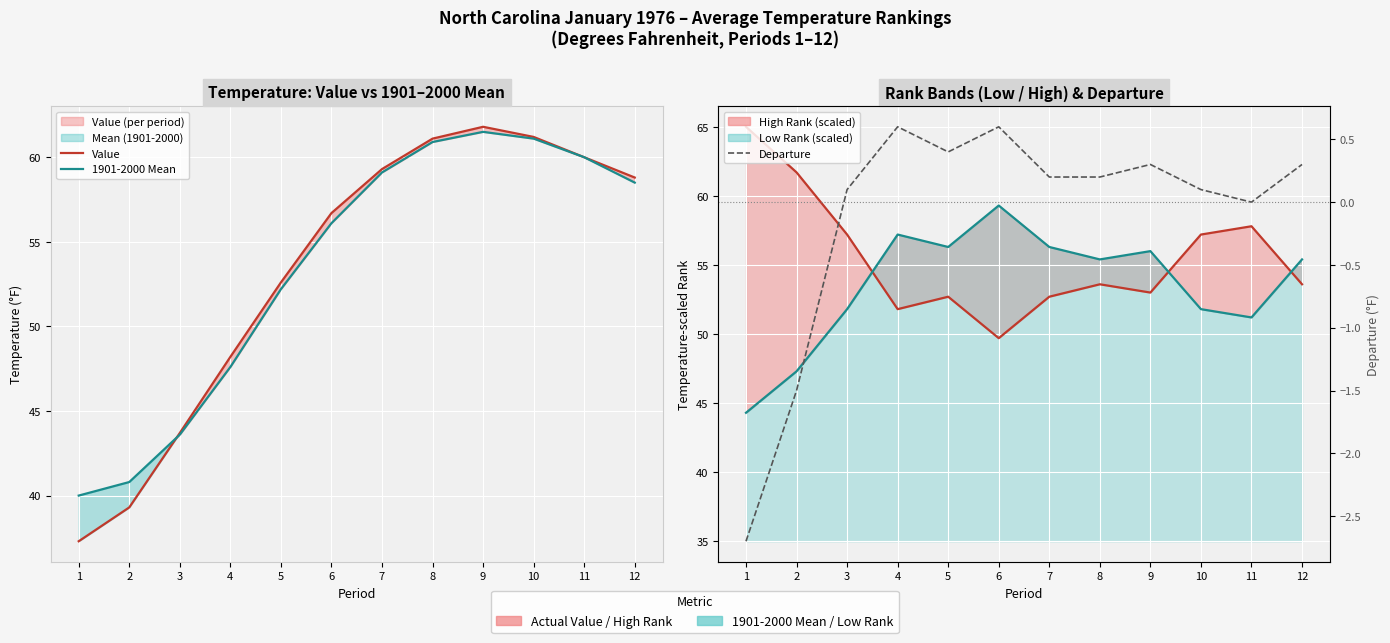

Is it true that Low Rank line equals 23.4 at 3?

False